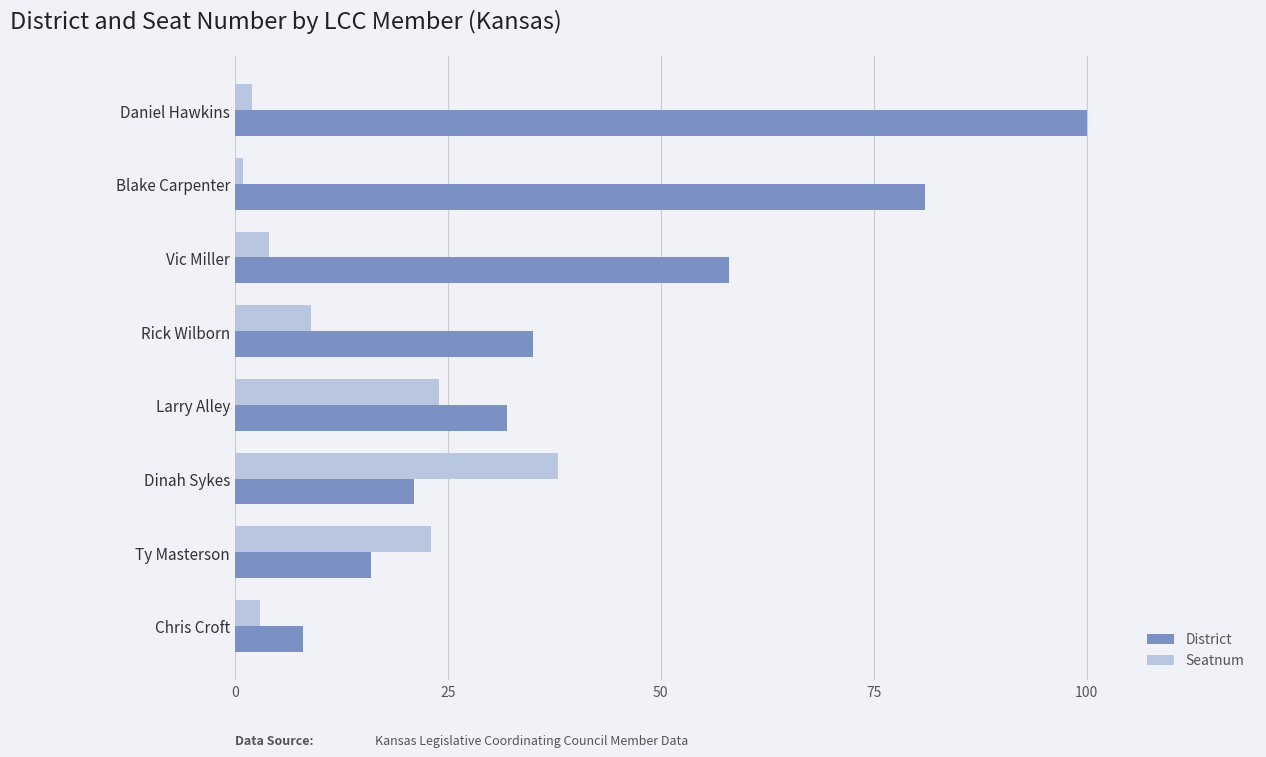

Is it true that District equals 35 at Rick Wilborn?

True